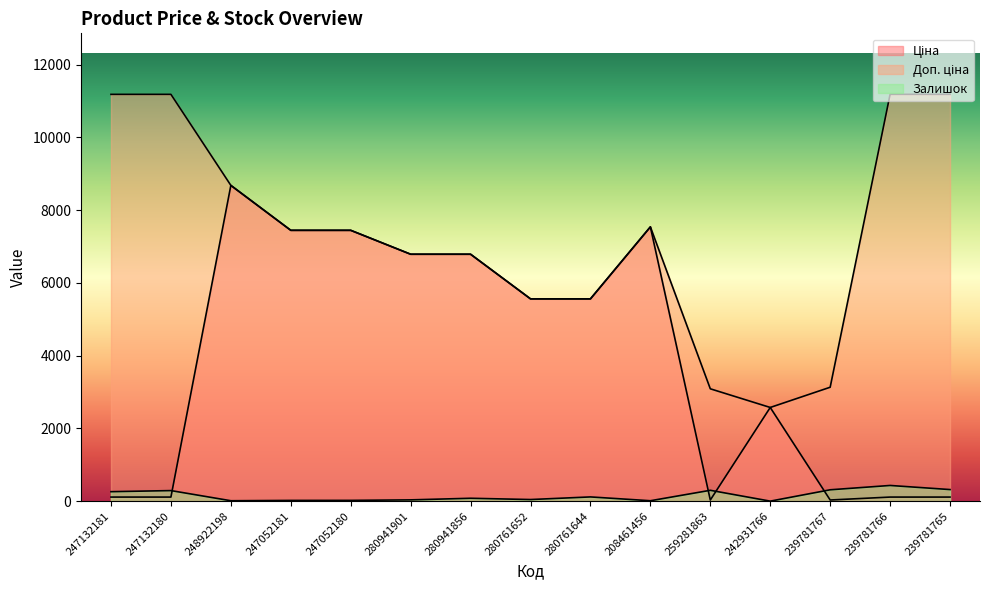

Which category has the lowest value across all series?

242931766